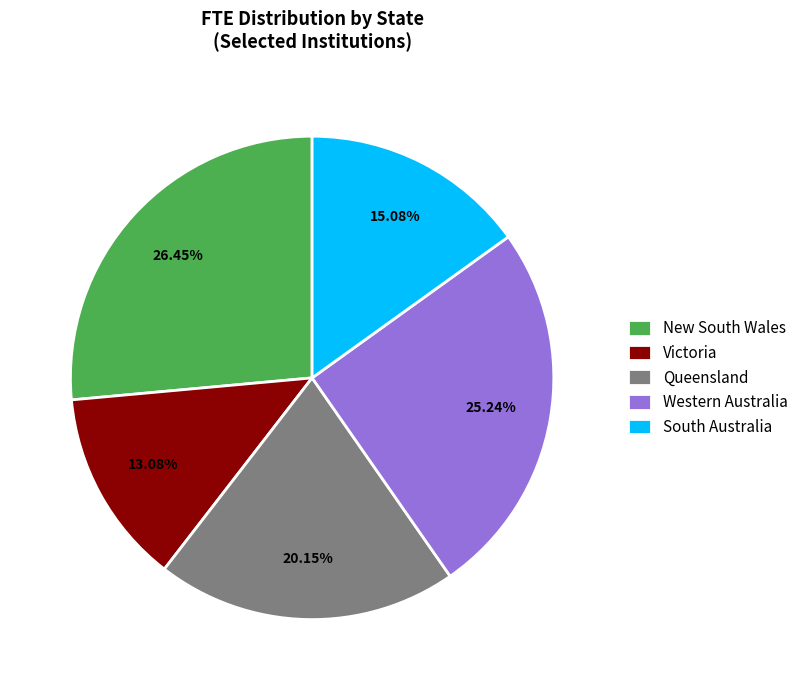

Is it true that New South Wales is 13% of the pie?

False